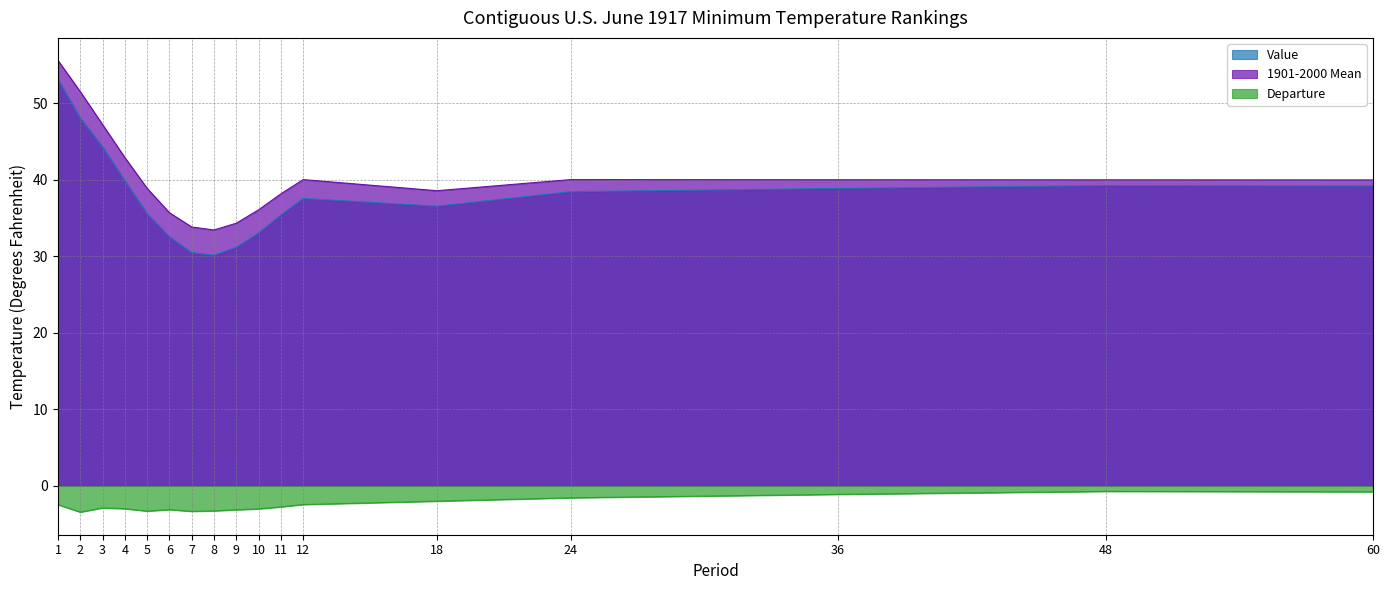

At which category does the chart reach its minimum across all series?

2